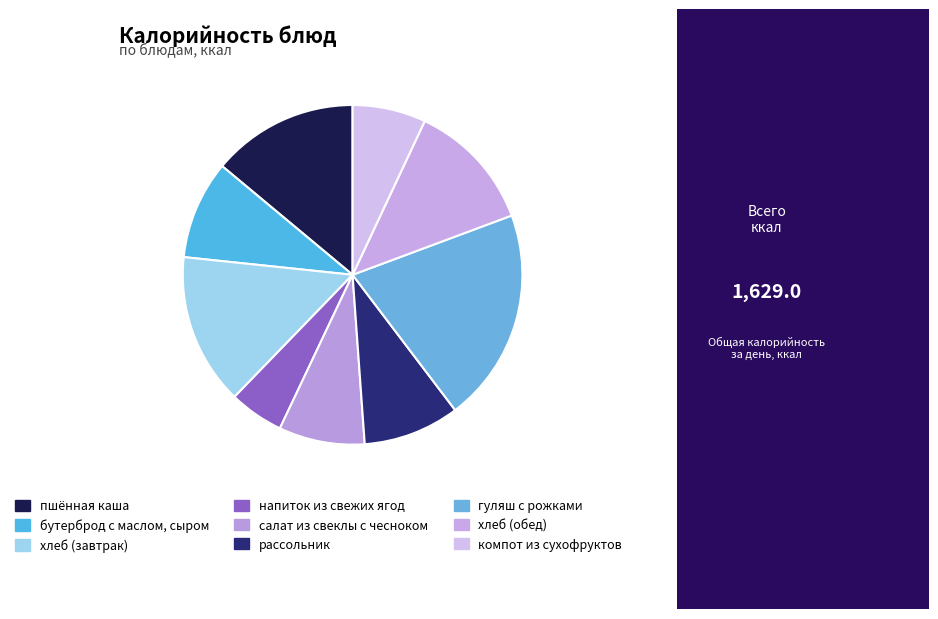

How many segments does this pie chart have?

9